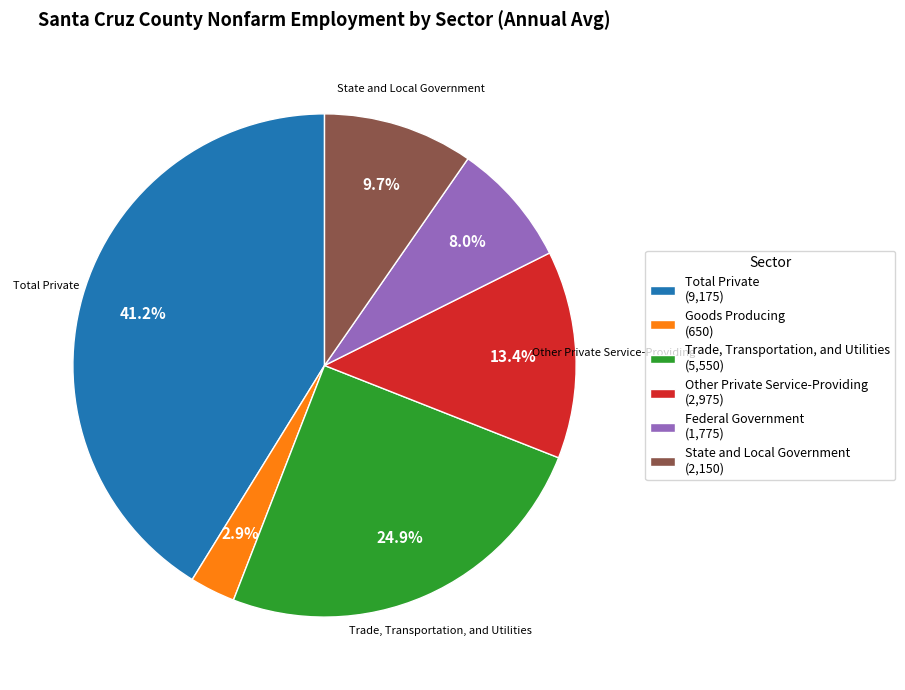

To the nearest percent, what portion does Other Private Service-Providing represent?

13%